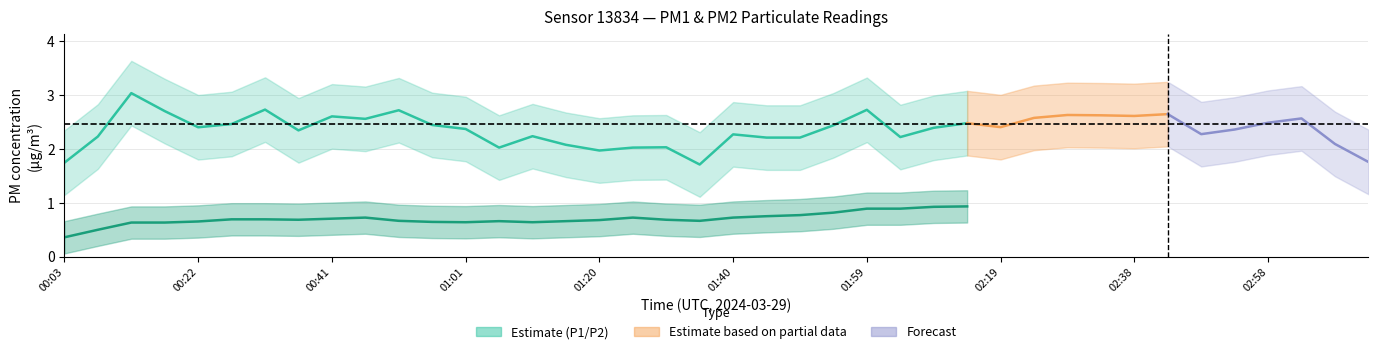

What is the difference between the highest and lowest values at 00:12?

1.1